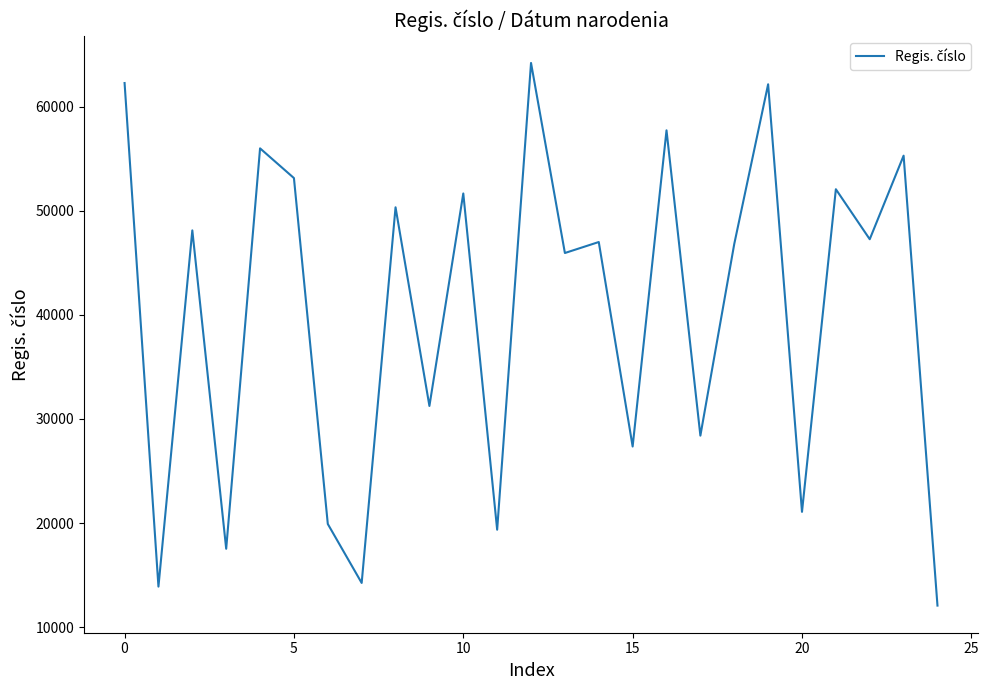

How many series are shown in this chart?

1